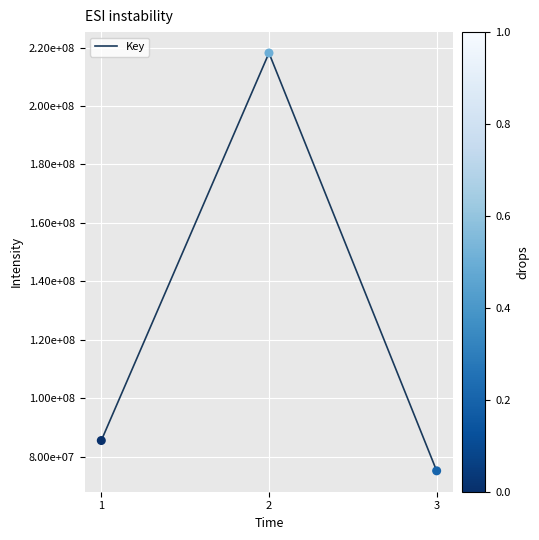

Between 1 and 3, which is larger?

1